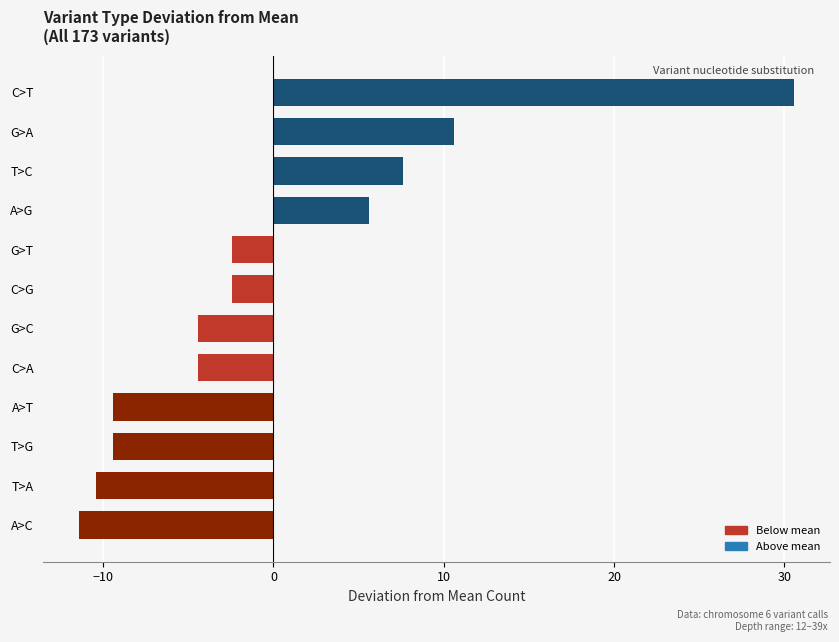

What is the change in value from A>T to G>A?

+20.0